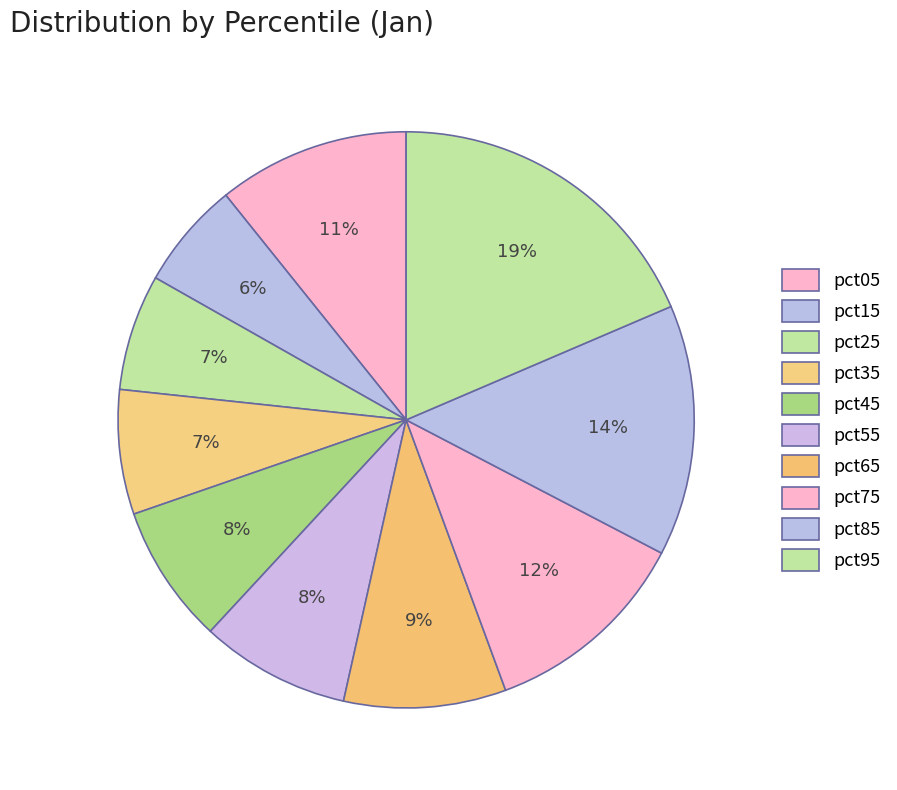

What is the largest slice in the pie chart?

pct95